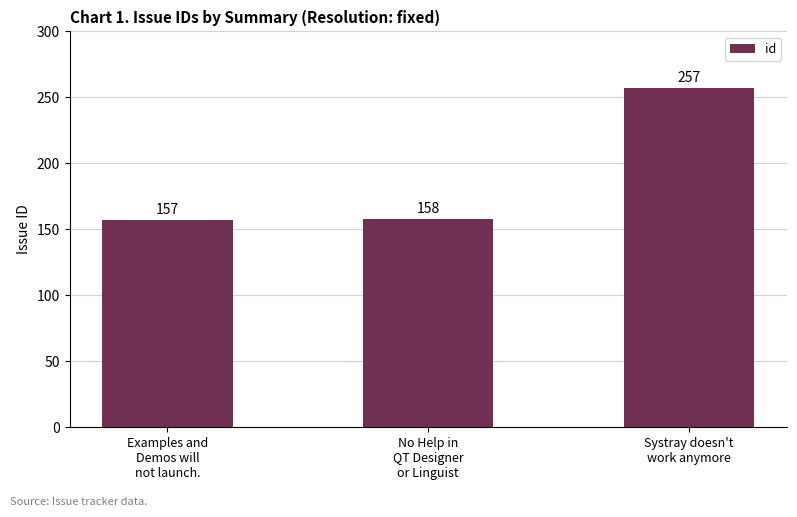

How many categories are shown in the chart?

3